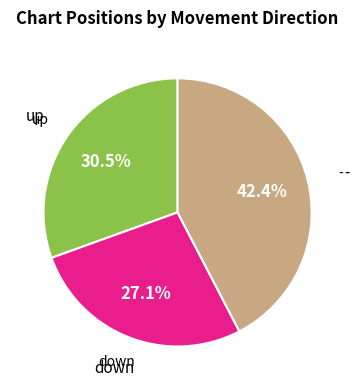

Does any single category account for the majority?

No